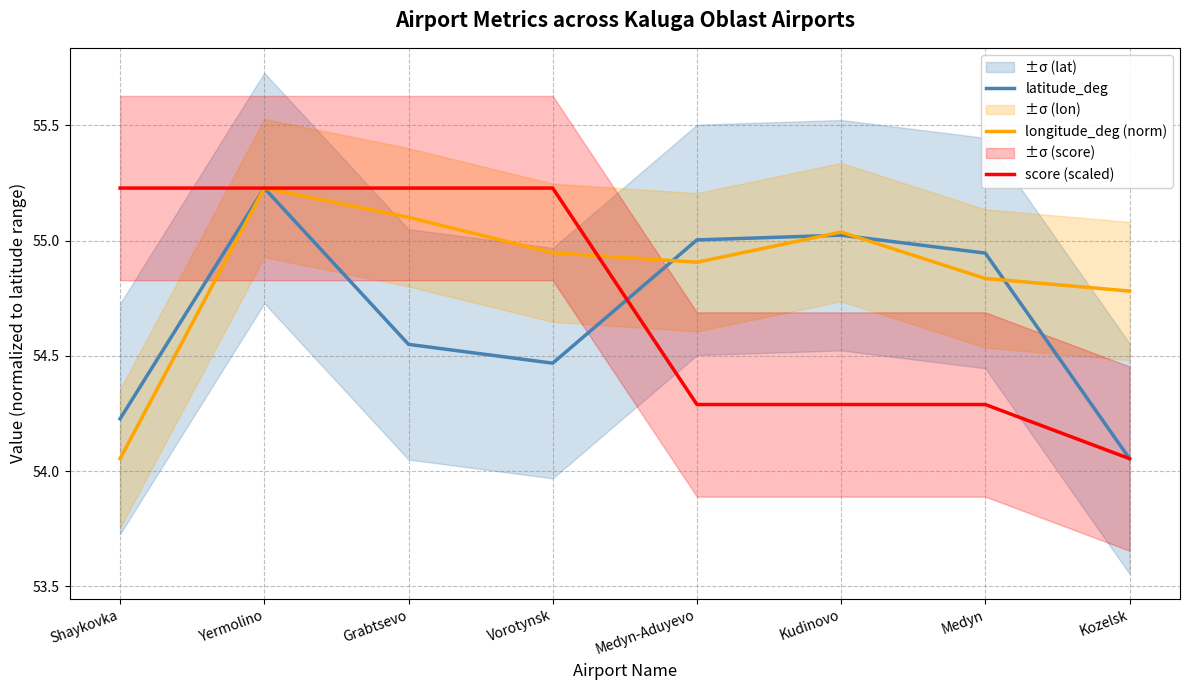

Count the number of categories in the chart.

8